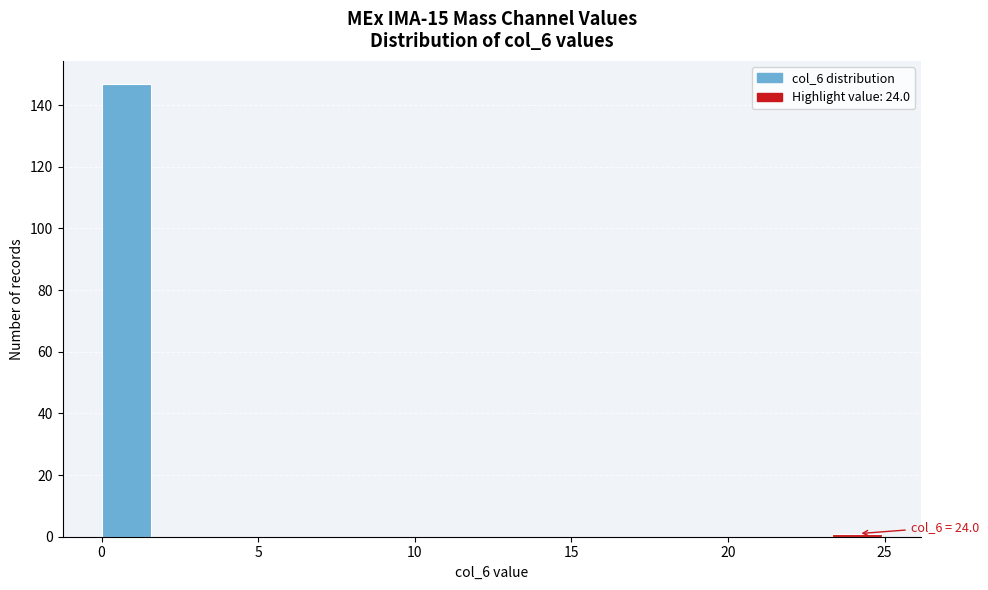

Read against the x-axis, roughly where is the centre of the tallest bar?

1.0